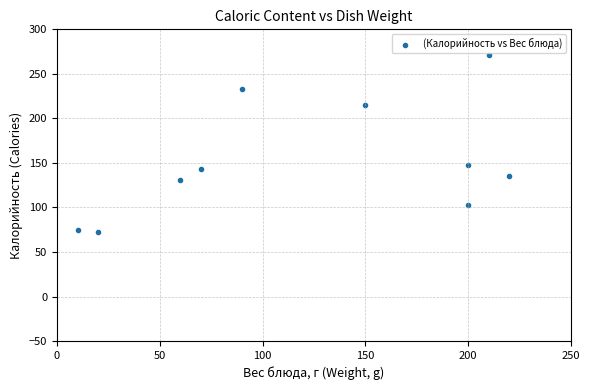

What is the average Y value?

152.8